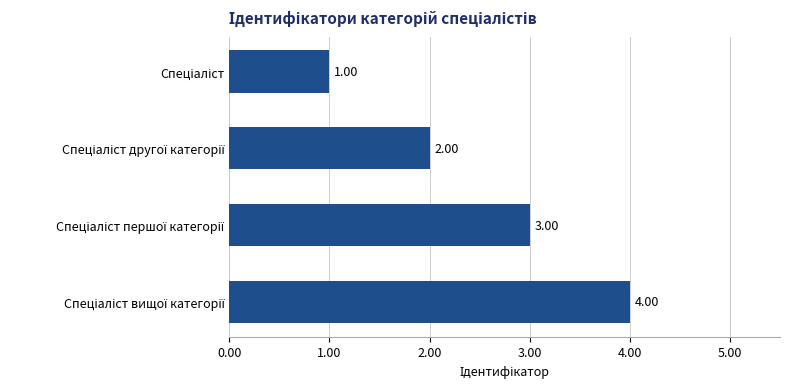

What is the difference between the maximum and minimum values?

3